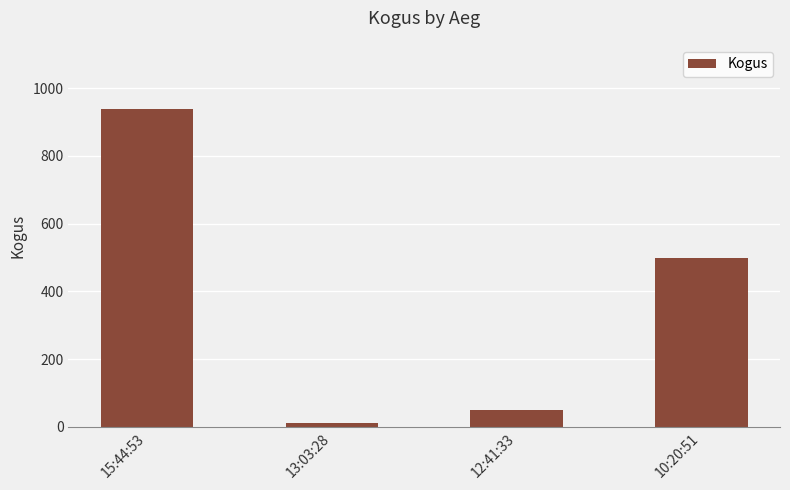

What is the value of the 3rd bar from the left?

50